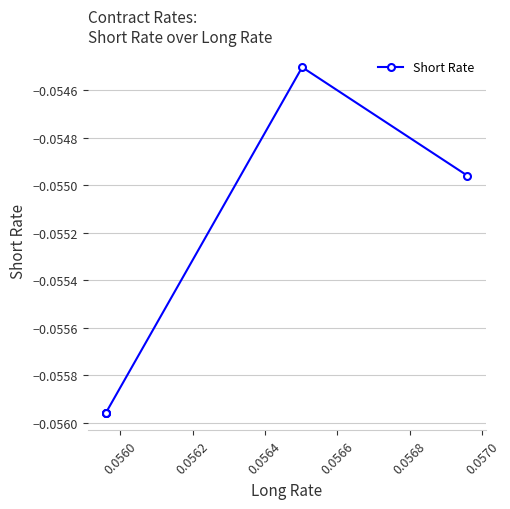

How many interior local peaks (higher than both neighbors) does the data have?

1